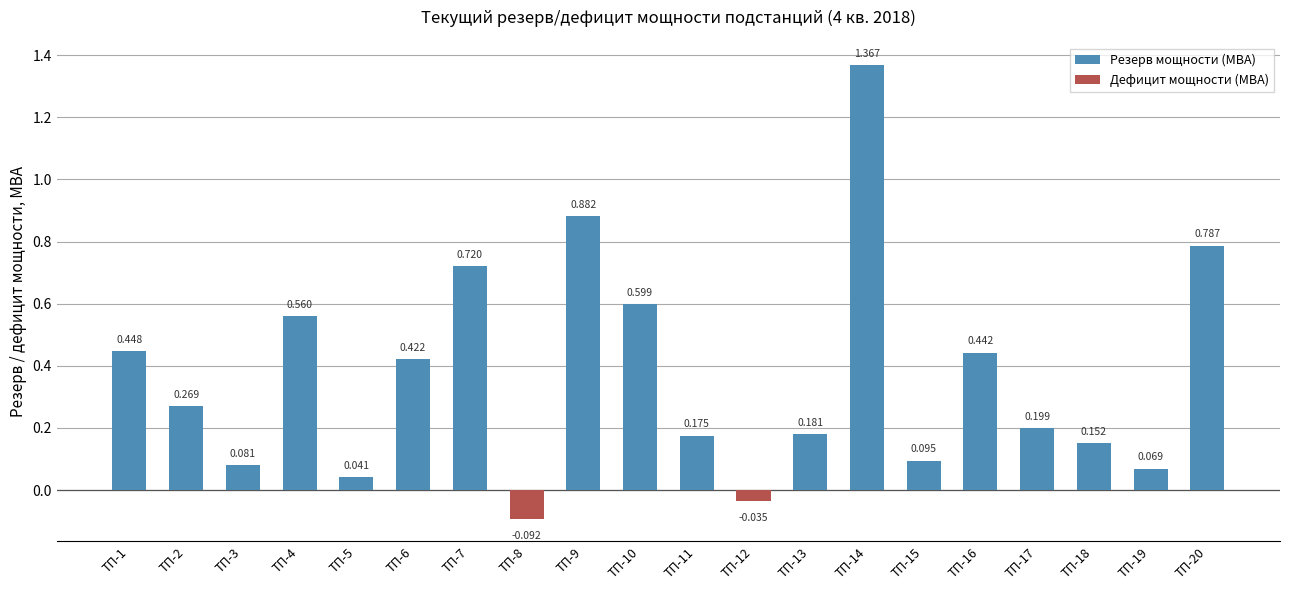

Which has a higher value, ТП-11 or ТП-5?

ТП-11